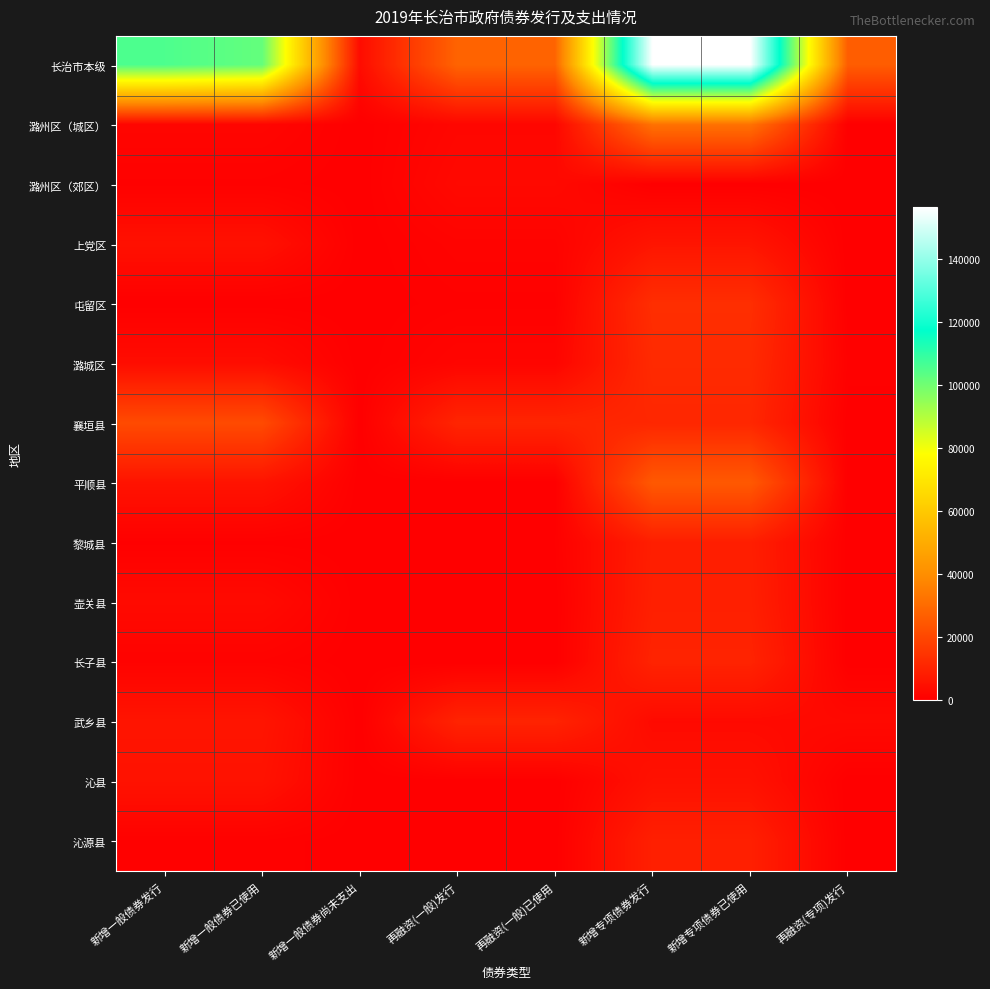

Rank the series by their maximum value, from highest to lowest.

长治市本级, 潞州区（城区）, 平顺县, 襄垣县, 屯留区, 潞城区, 长子县, 武乡县, 壶关县, 沁源县, 黎城县, 上党区, 沁县, 潞州区（郊区）